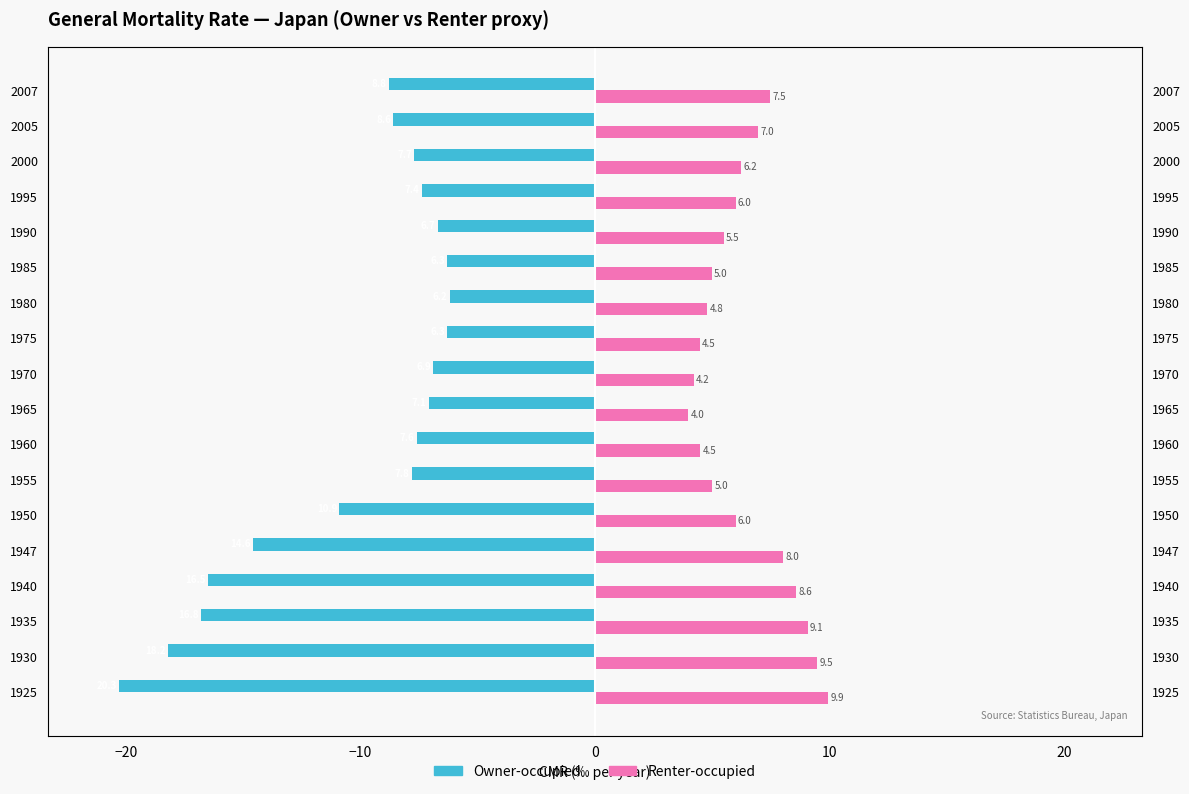

Does the chart contain stacked bars?

No